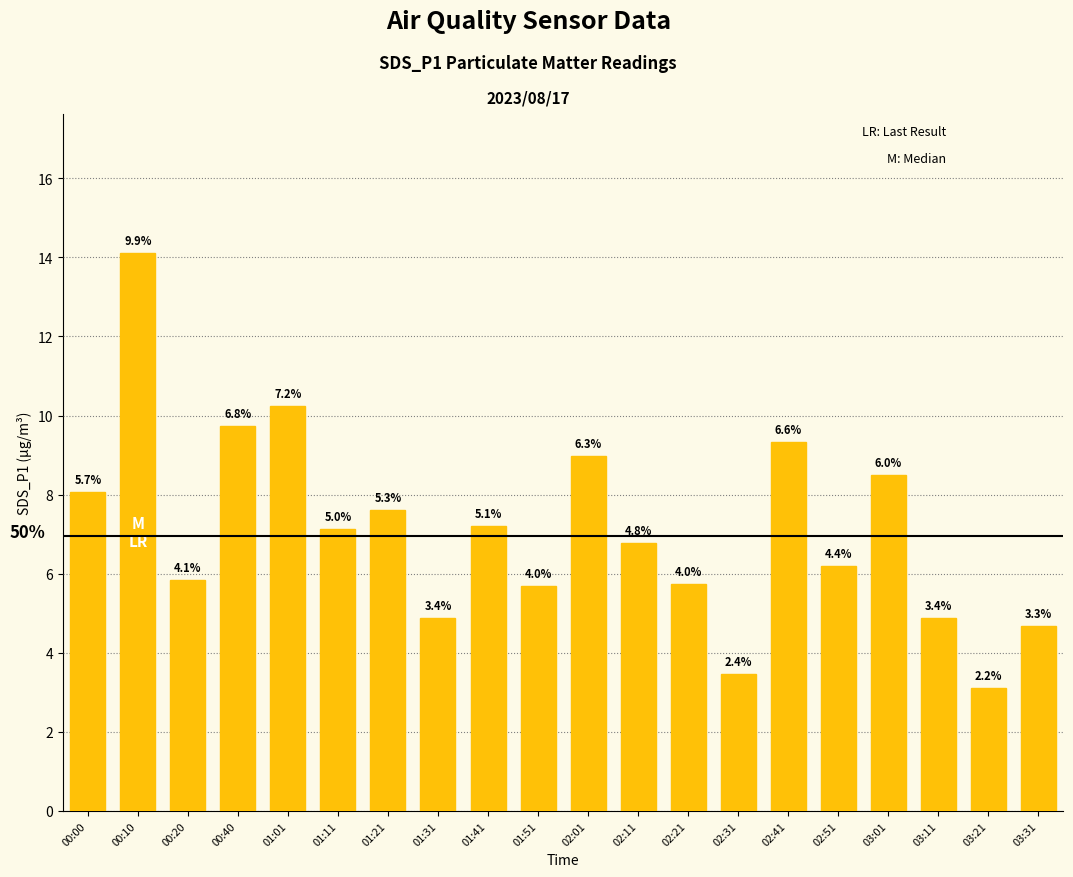

How many bars are there in total?

20